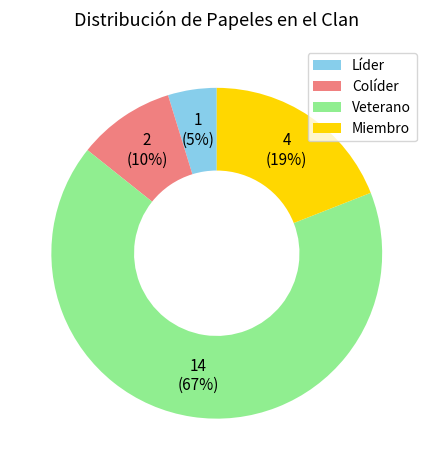

Is there a majority slice in this chart?

Yes